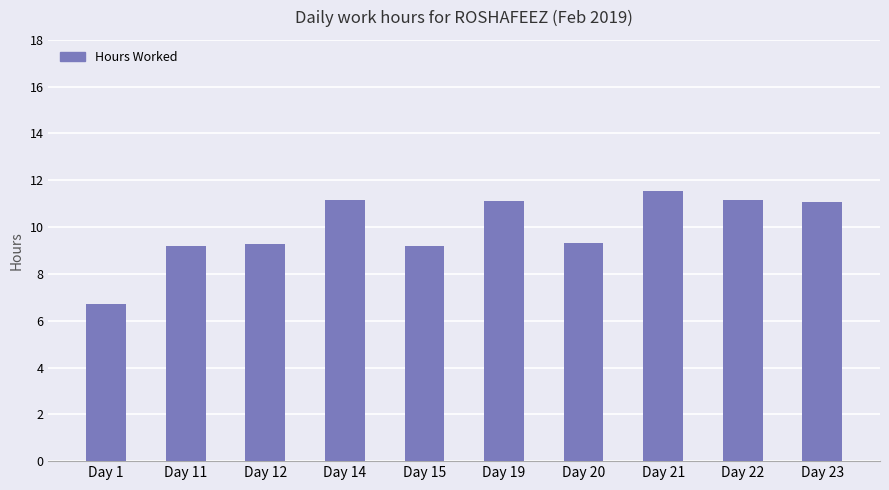

Are the bars grouped side by side (vs. stacked)?

No